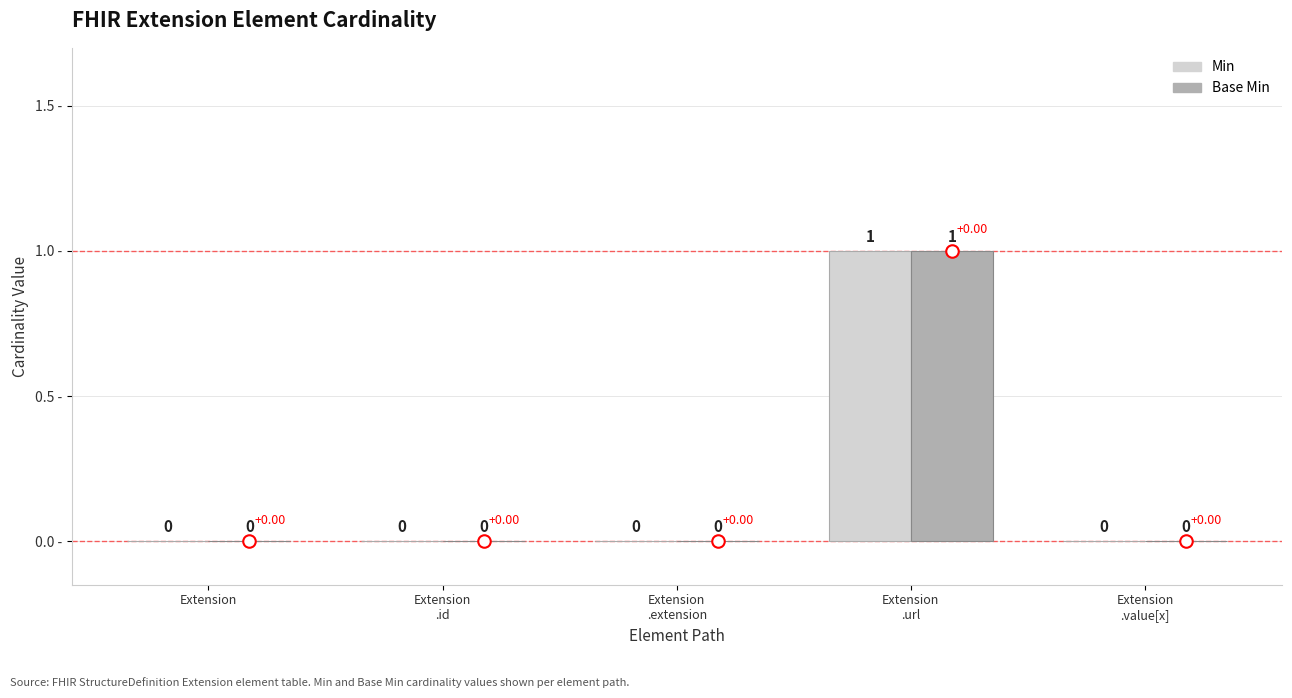

The value of Min at Extension is 0. True or false?

True